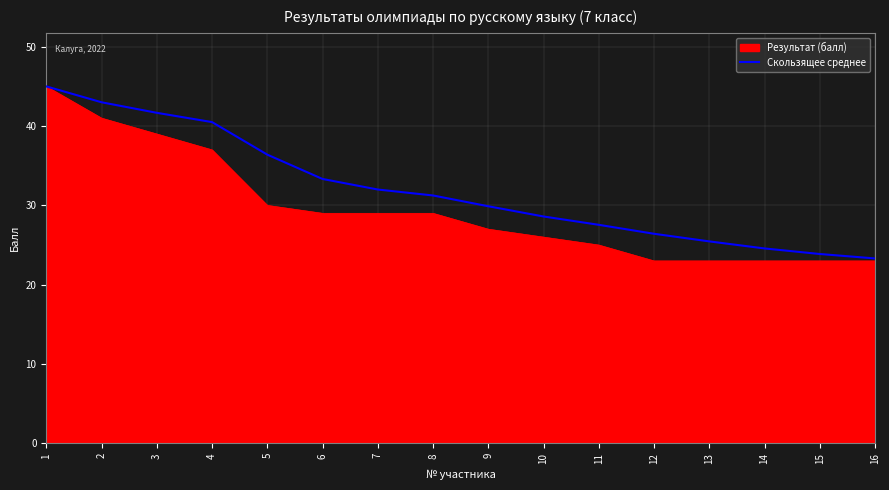

Rank the series at 7 from lowest to highest value.

Результат (балл), Скользящее среднее